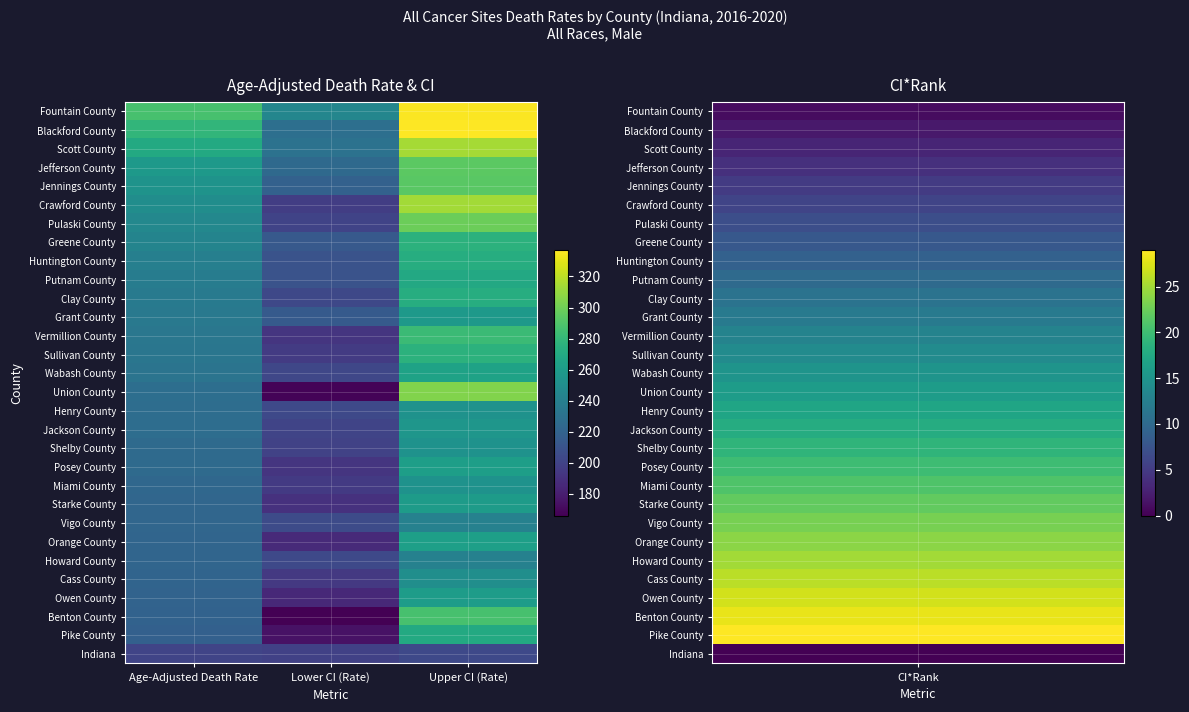

What is the maximum value shown in the chart?

337.1